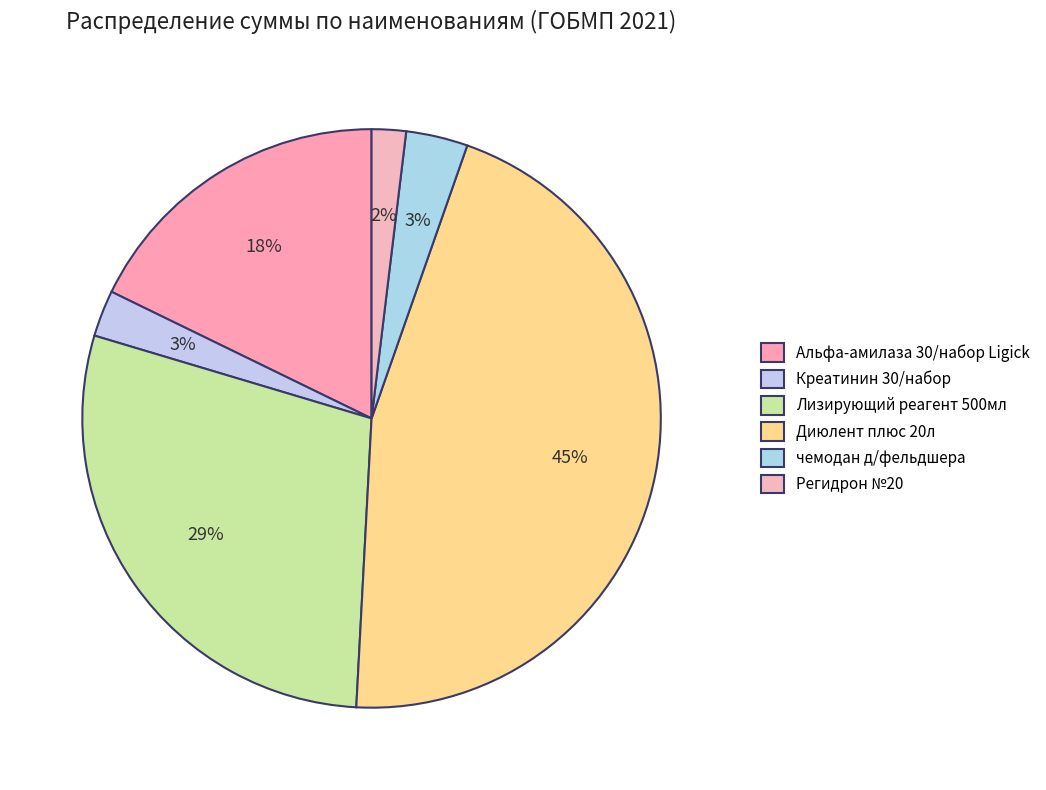

Count the number of slices in the pie.

6